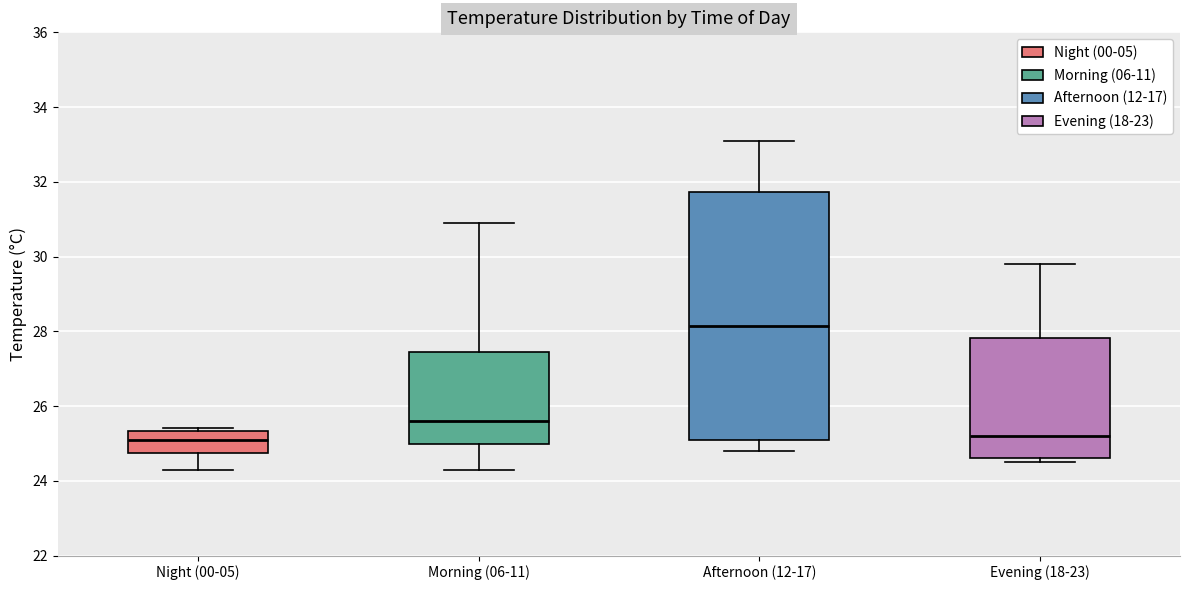

Reading left to right, transcribe this box plot: for each box, give where its median line is, the range the box spans, and where its two whiskers end, as read against the y-axis. The values are not printed on the chart, so give them approximately, as read against the axis.

Night (00-05): median 25.2, box 24.8 to 25.4, whiskers 24.4 to 25.4 (just above the box's upper edge)
Morning (06-11): median 25.6, box 25.0 to 27.4, whiskers 24.4 to 31.0
Afternoon (12-17): median 28.2, box 25.2 to 31.8, whiskers 24.8 to 33.2
Evening (18-23): median 25.2, box 24.6 to 27.8, whiskers 24.6 (just below the box's lower edge) to 29.8